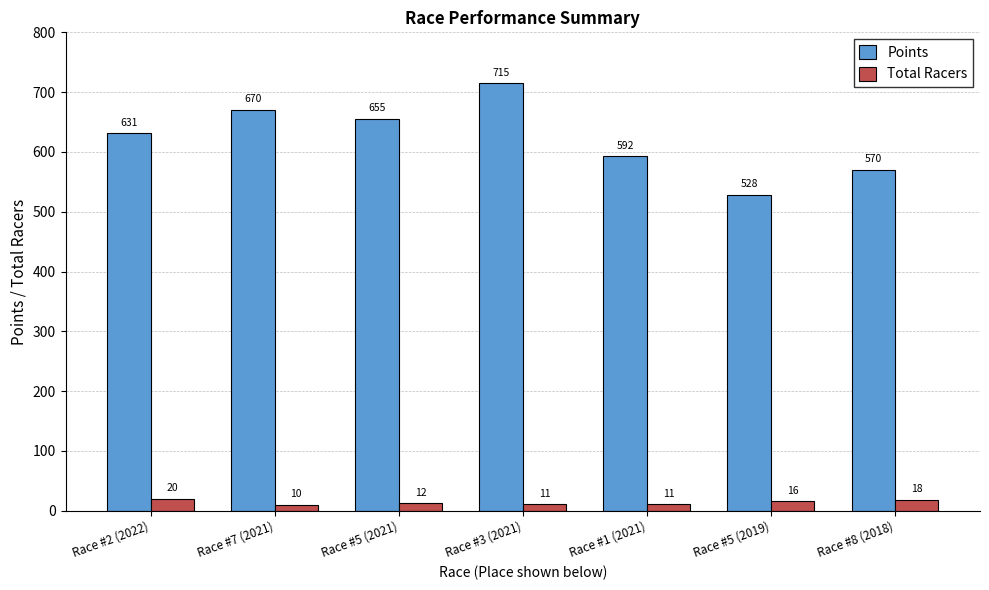

What is the sum of all Points values?

4362.2